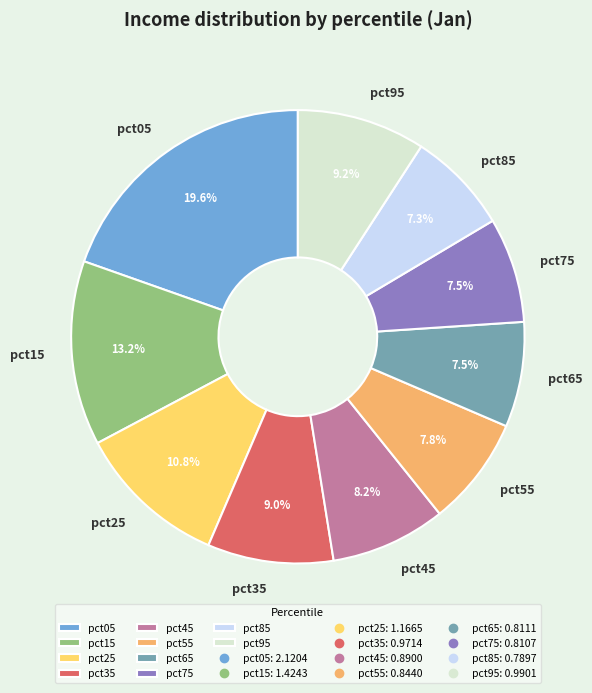

True or false: pct25 accounts for 18% of the total.

False